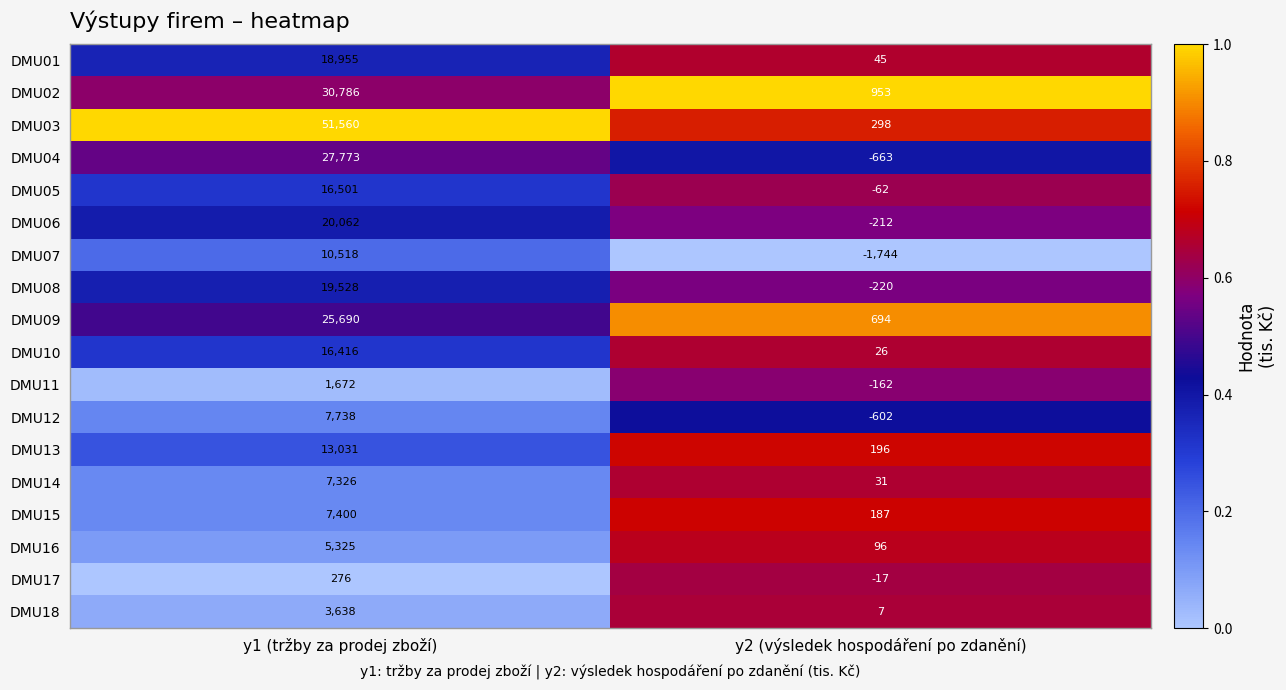

What is the average value of the DMU07 series?

4387